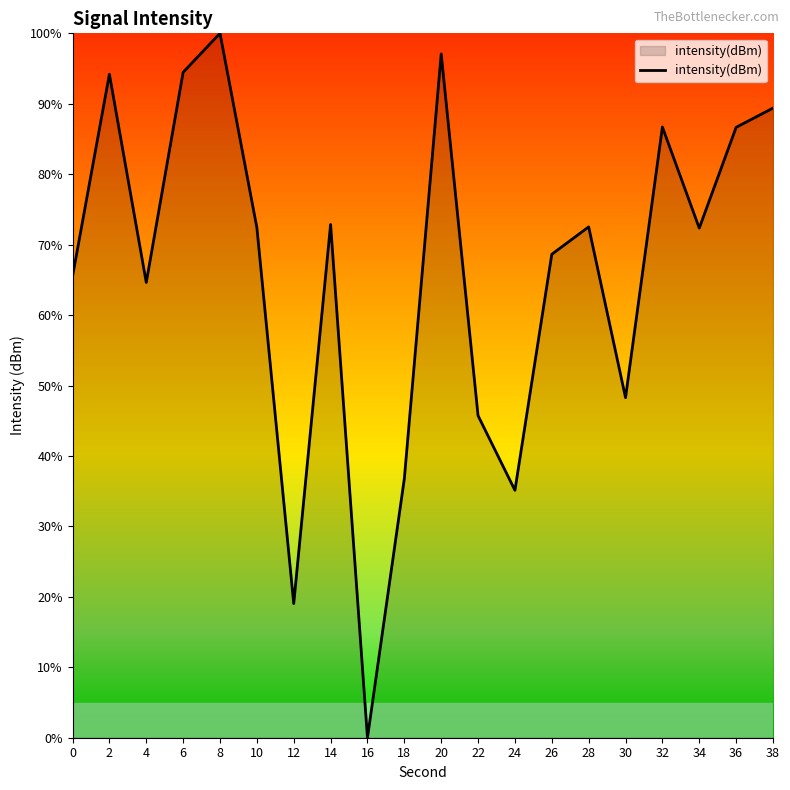

True or false: the data has more than 1 interior local peaks.

True